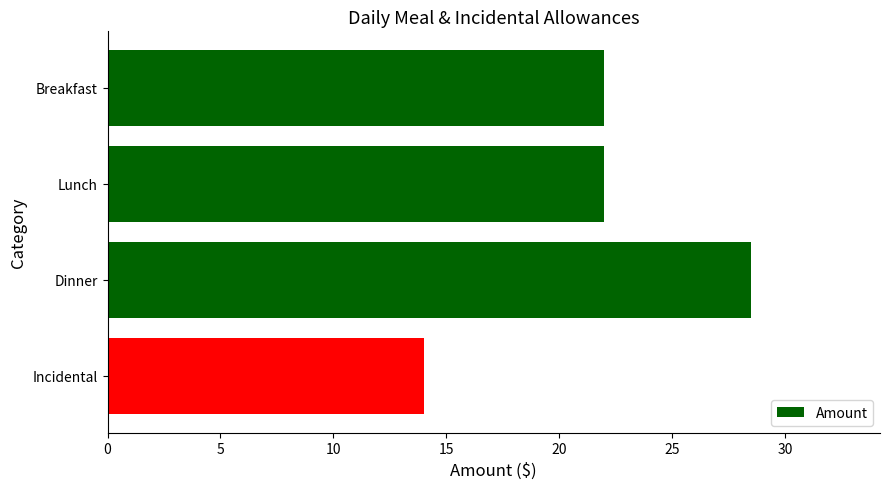

What is the change in value from Breakfast to Dinner?

+6.5